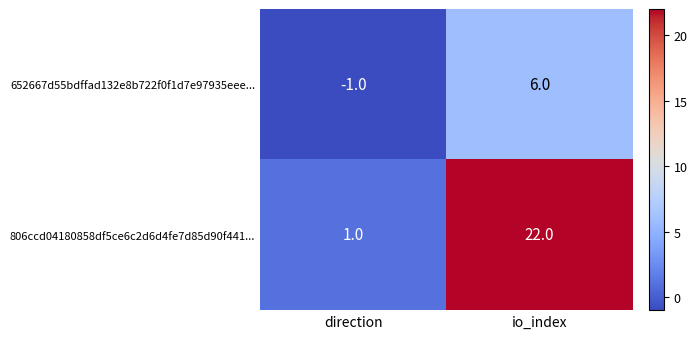

The value of 652667d55bdffad132e8b722f0f1d7e97935eee... at direction is -1. True or false?

True